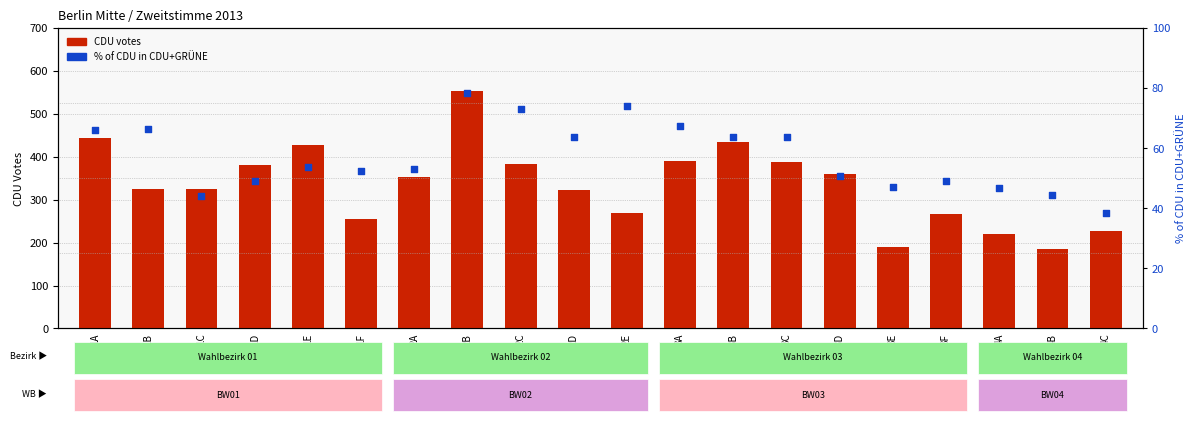

At how many categories does at least one series exceed 420?

4